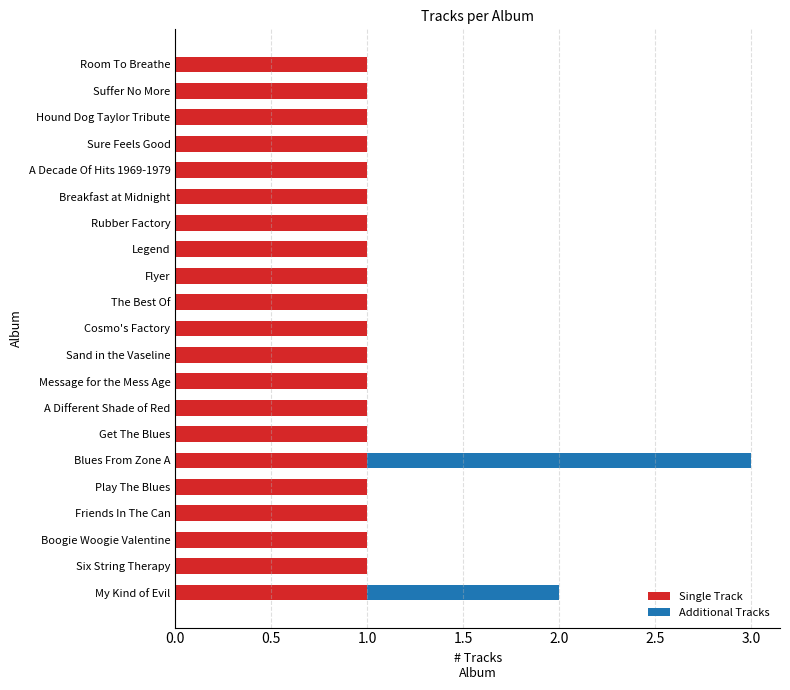

What is the sum of all Single Track values?

21